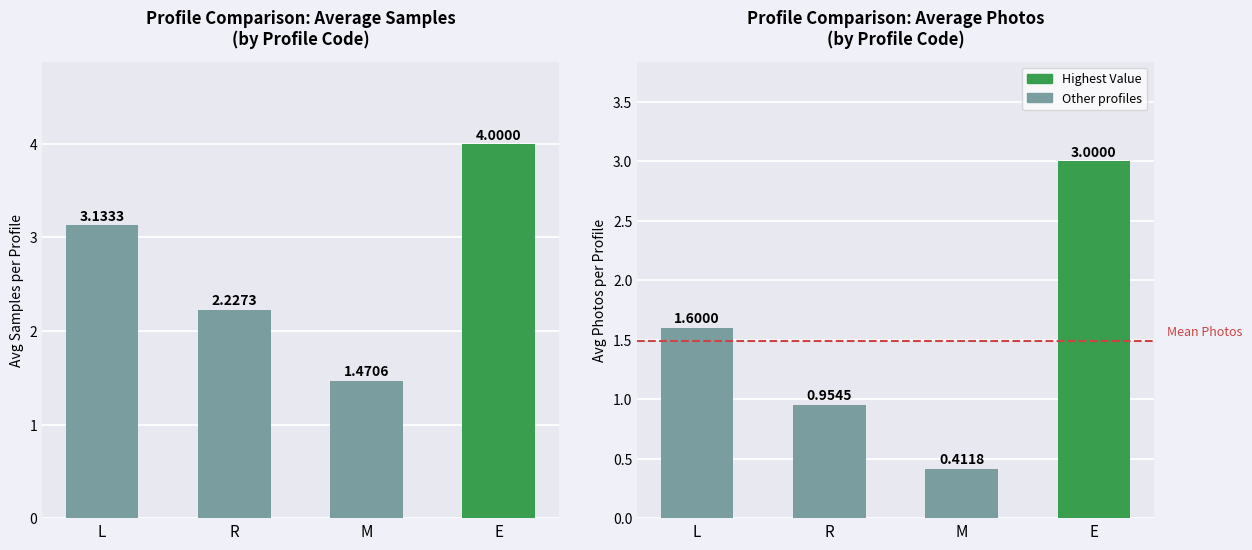

What is the label of the 1st bar from the right?

E